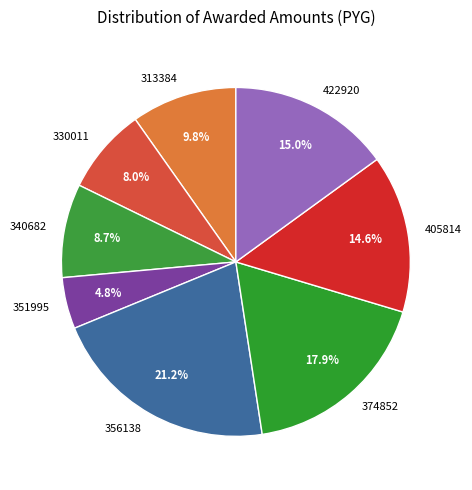

True or false: 340682 accounts for 20% of the total.

False